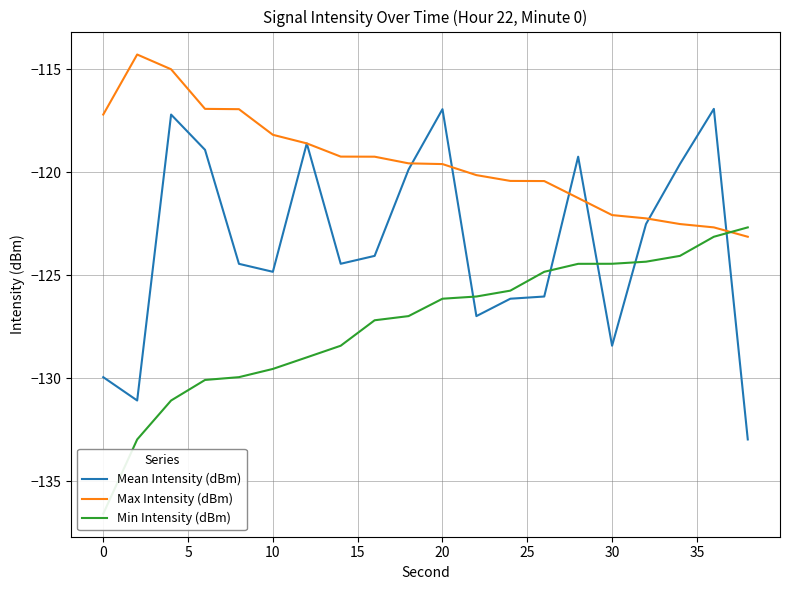

Rank the series by their maximum value, from lowest to highest.

Min Intensity (dBm), Mean Intensity (dBm), Max Intensity (dBm)